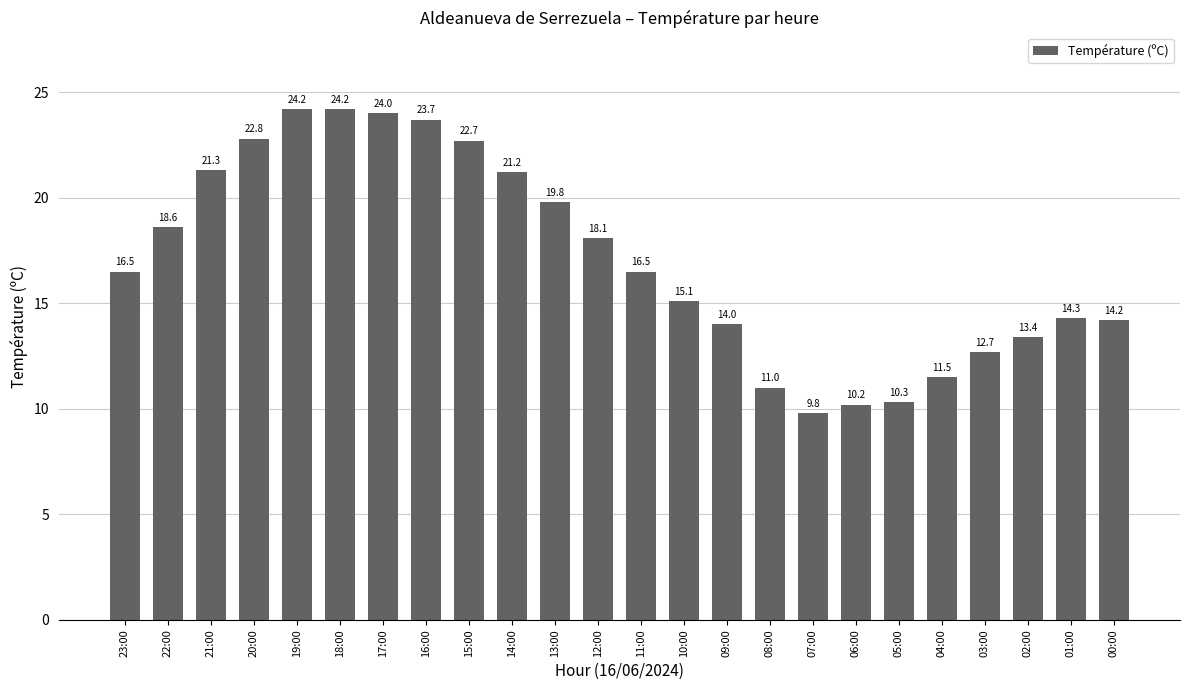

Where does the data first go above 16?

23:00